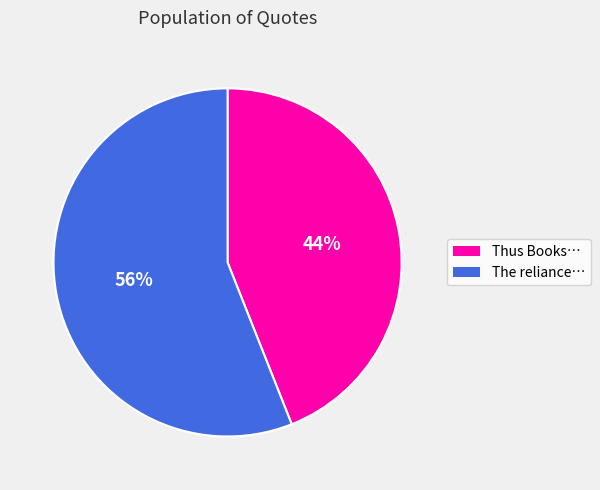

Is there any slice that represents more than half of the pie?

Yes